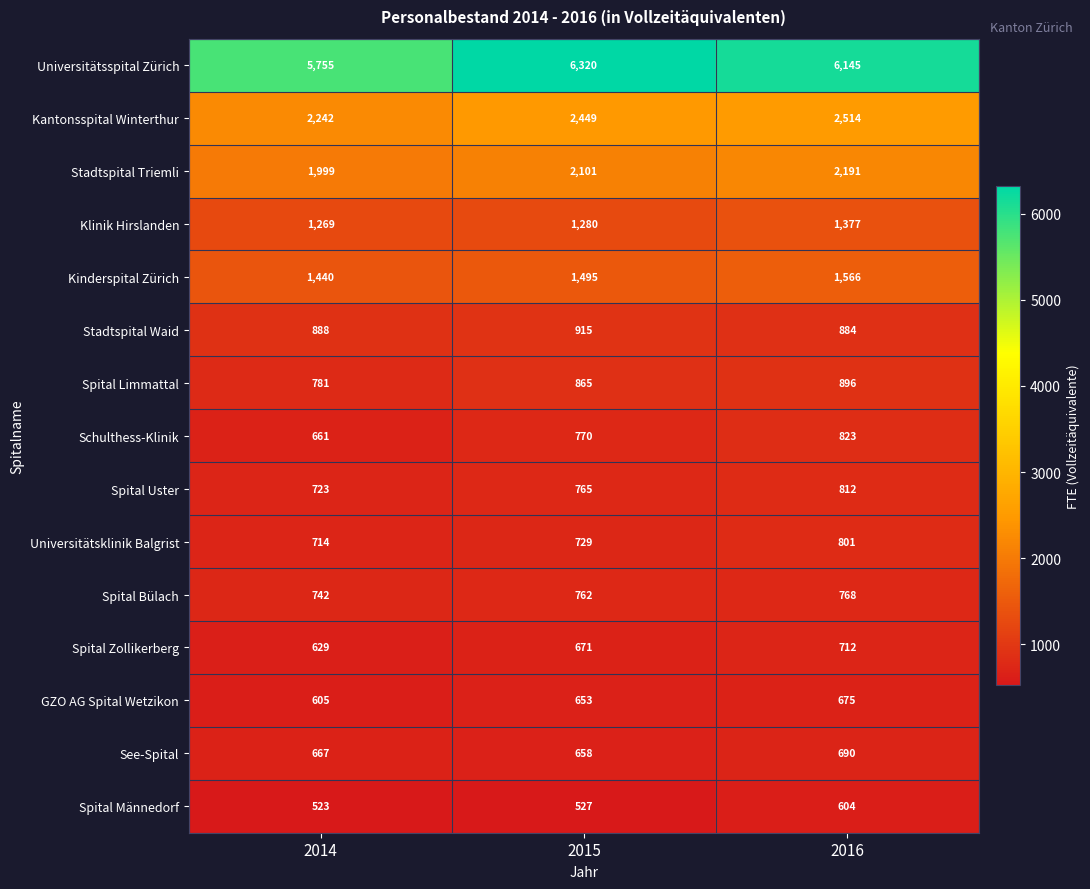

List the labels in order of Universitätsspital Zürich value, smallest first.

2014, 2016, 2015